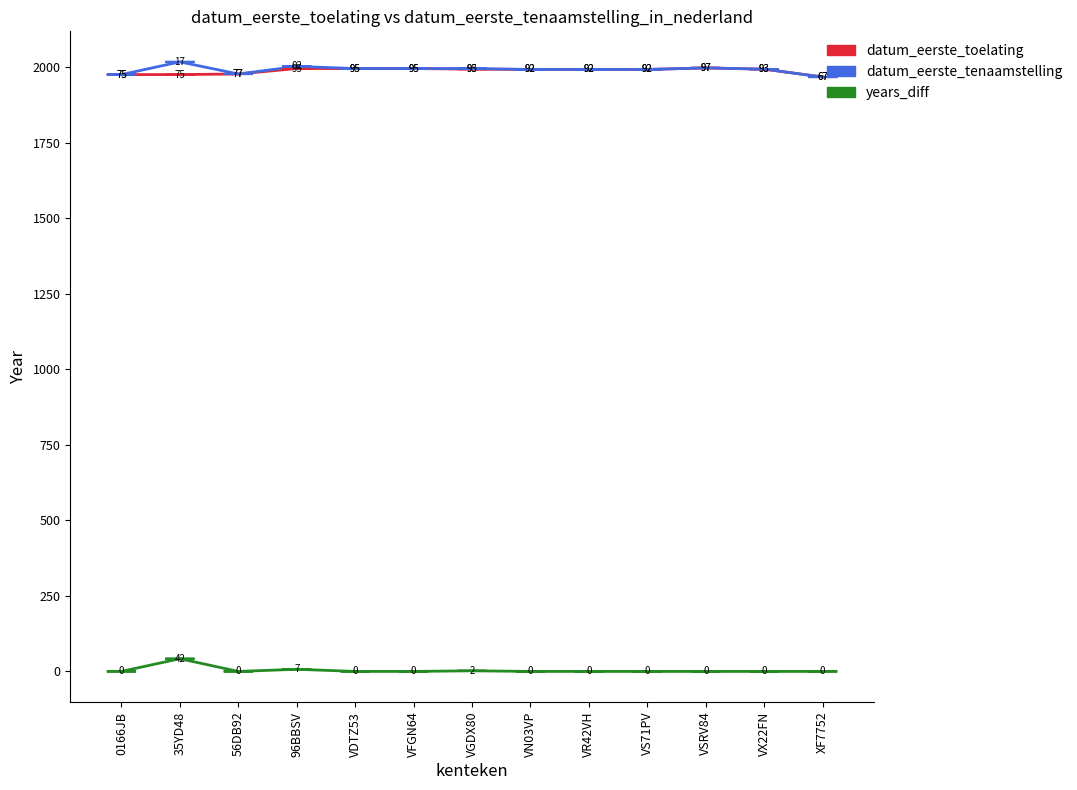

What is the difference between the highest and lowest values at VGDX80?

1993